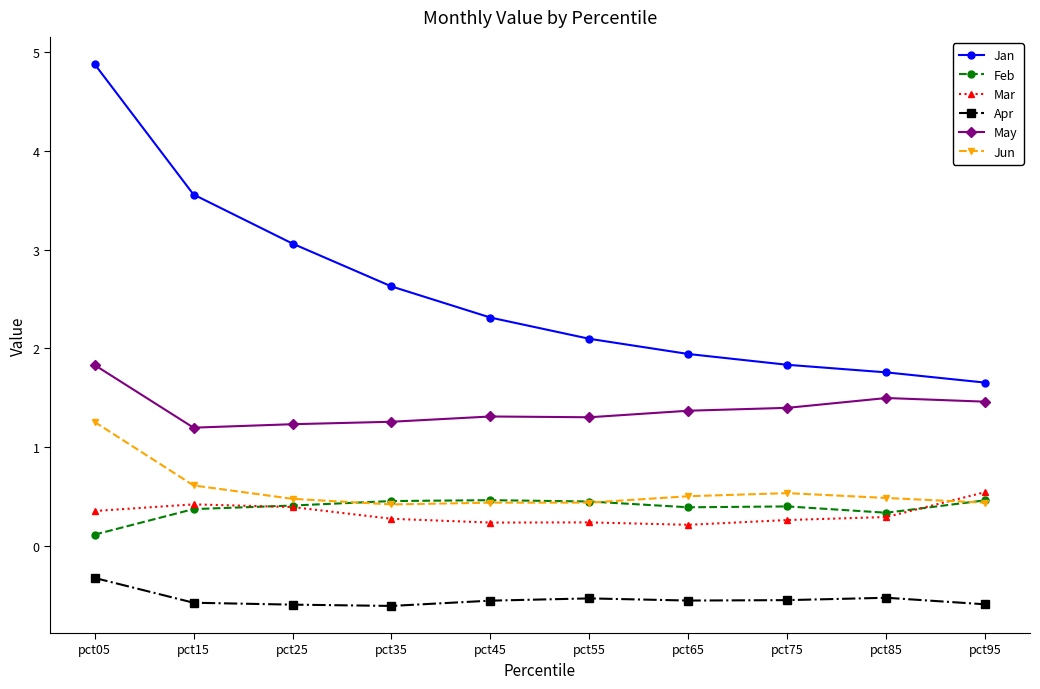

Which series has the largest range (max minus min)?

Jan